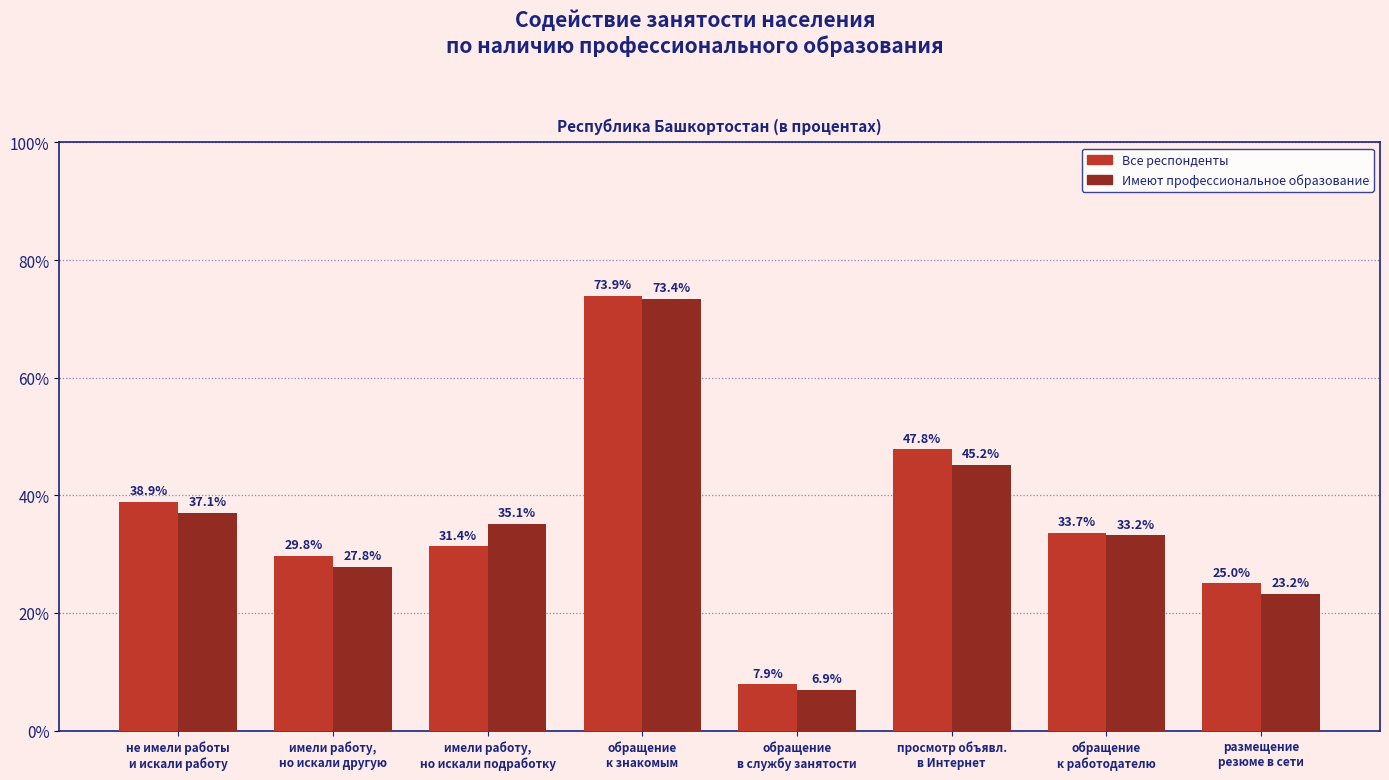

Reading left to right, extract all data points from this chart.

Все респонденты: 38.9	29.8	31.4	73.9	7.9	47.8	33.7	25.0
Имеют профессиональное образование: 37.1	27.8	35.1	73.4	6.9	45.2	33.2	23.2